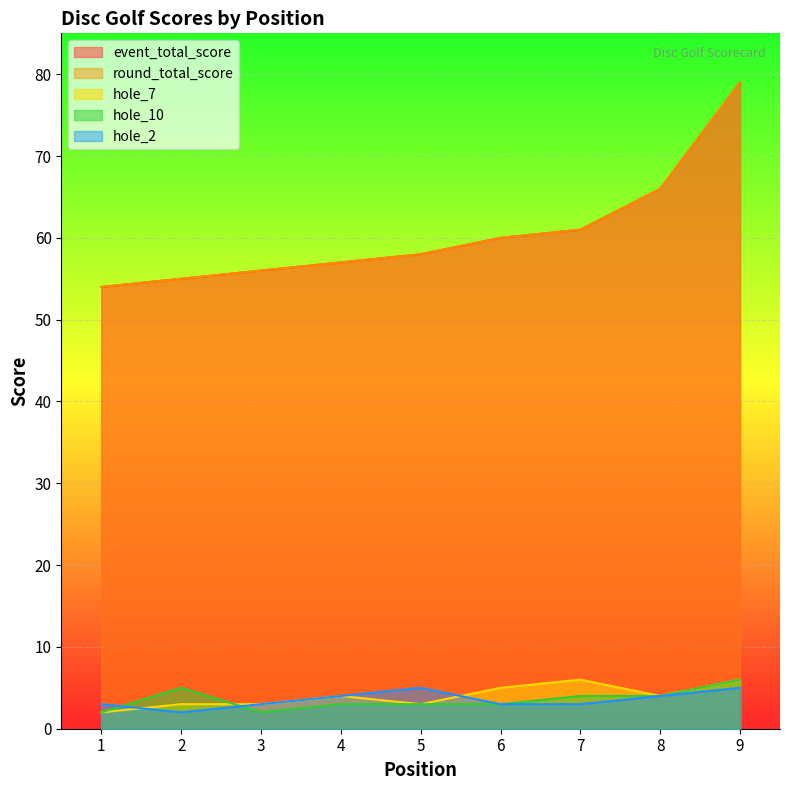

Which series has the largest total across all categories?

event_total_score